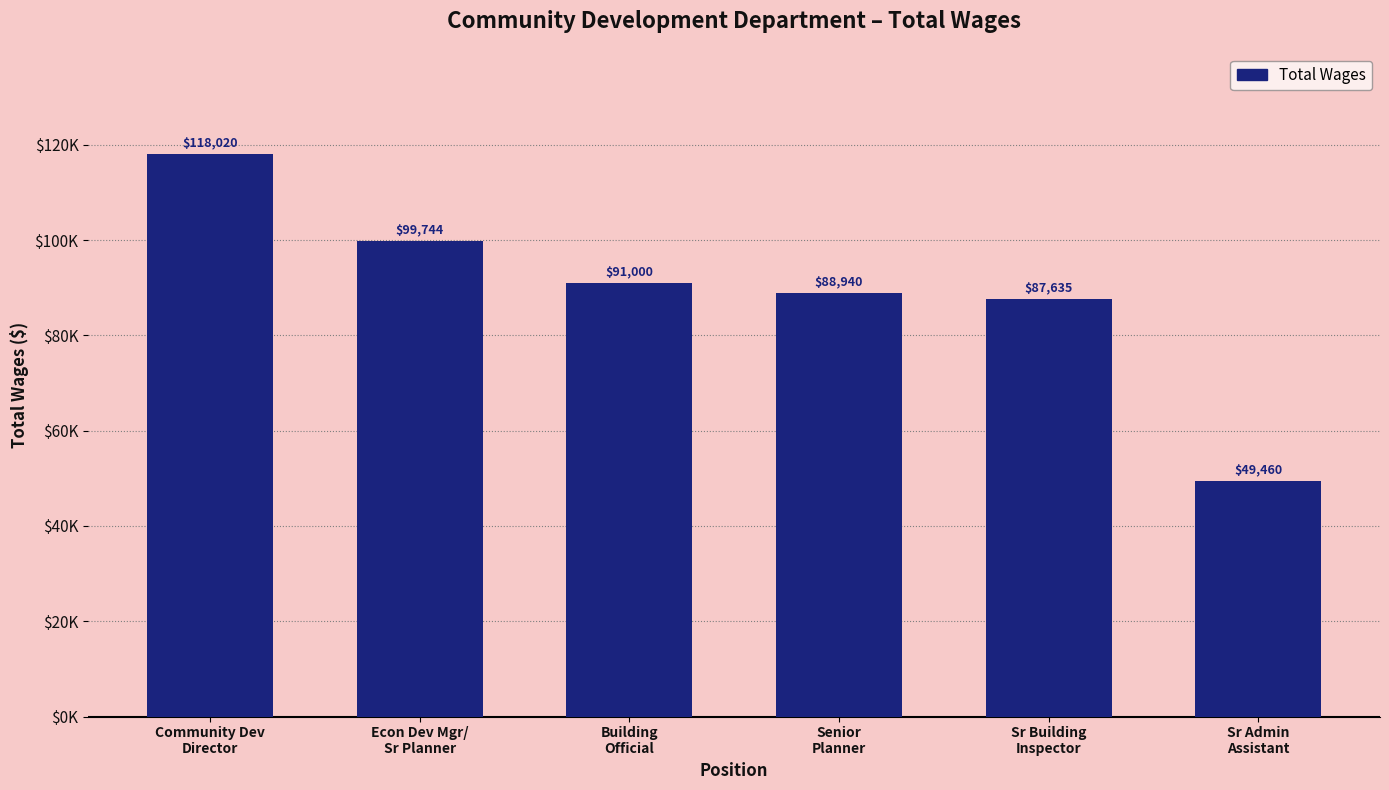

Count the number of data series in this chart.

1